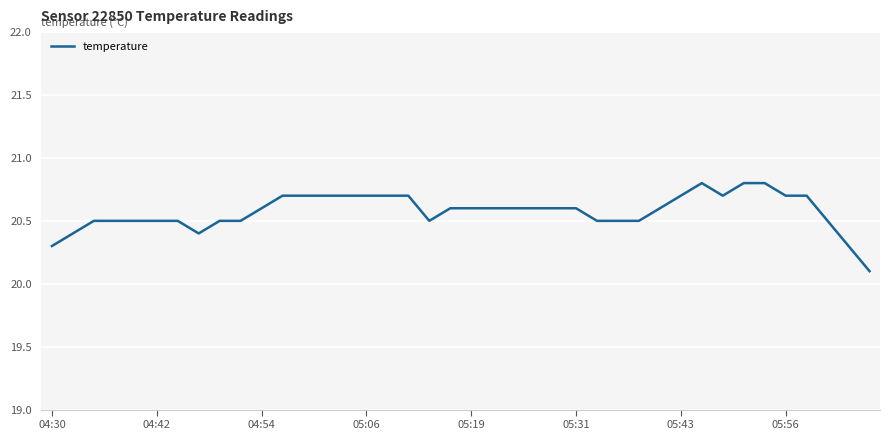

What is the maximum value shown in the chart?

20.8